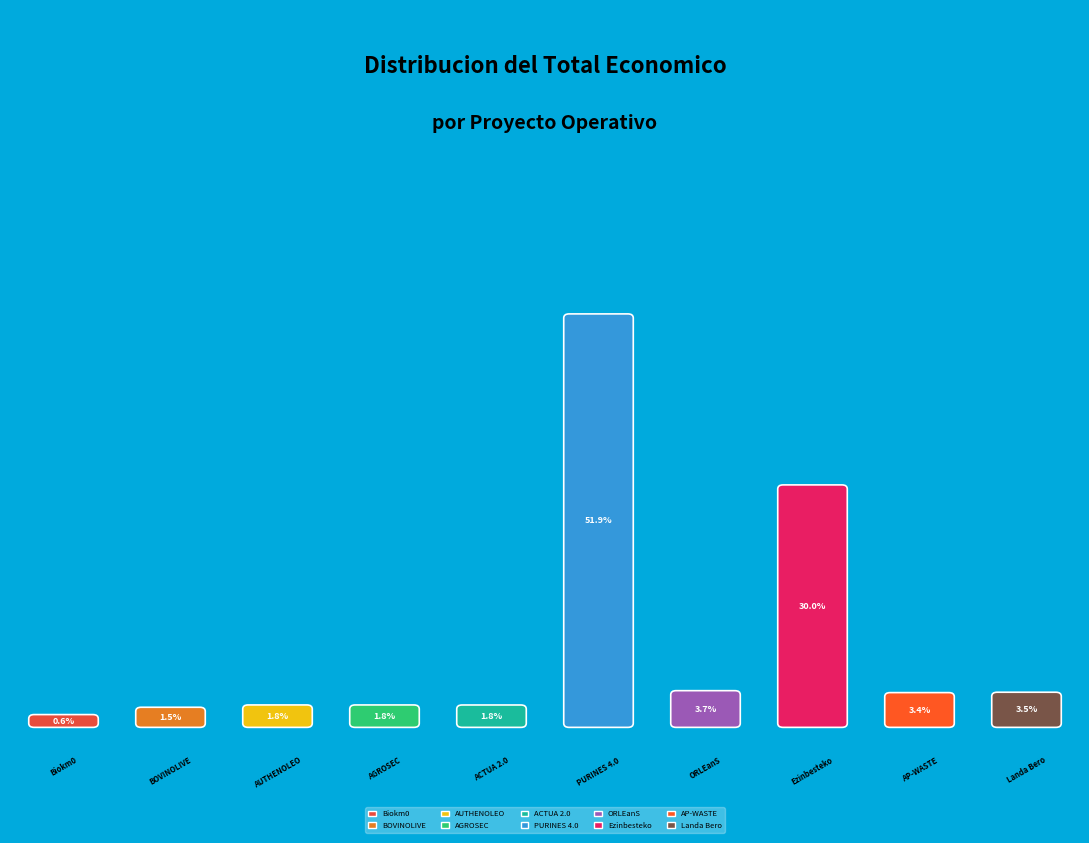

Do AGROSEC and BOVINOLIVE together represent more than half of the pie?

No